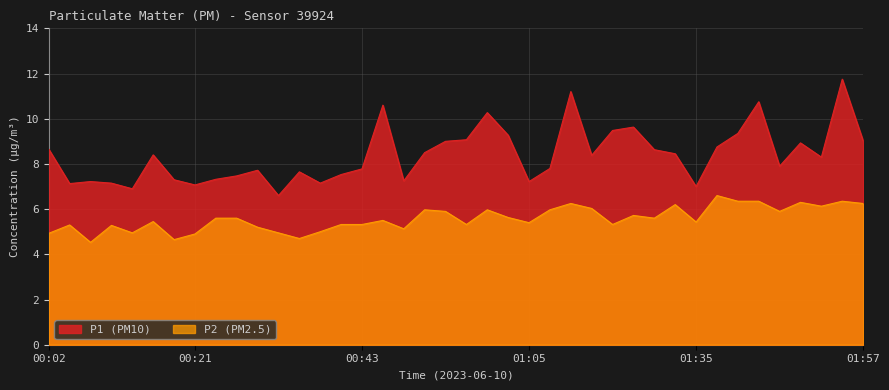

What is the lowest value of the P1 series?

6.6